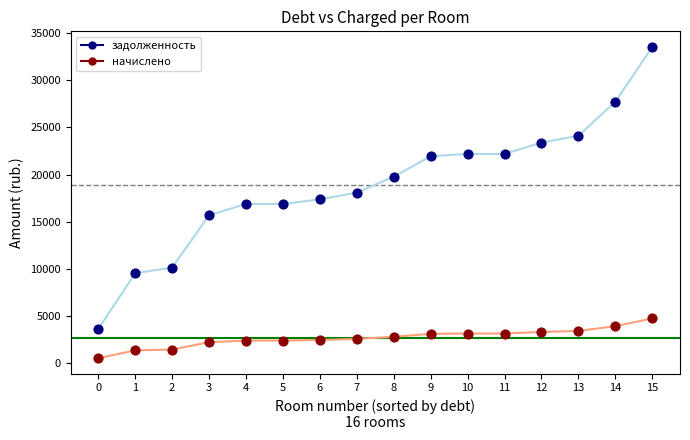

What are all the series names shown in the legend?

задолженность, начислено